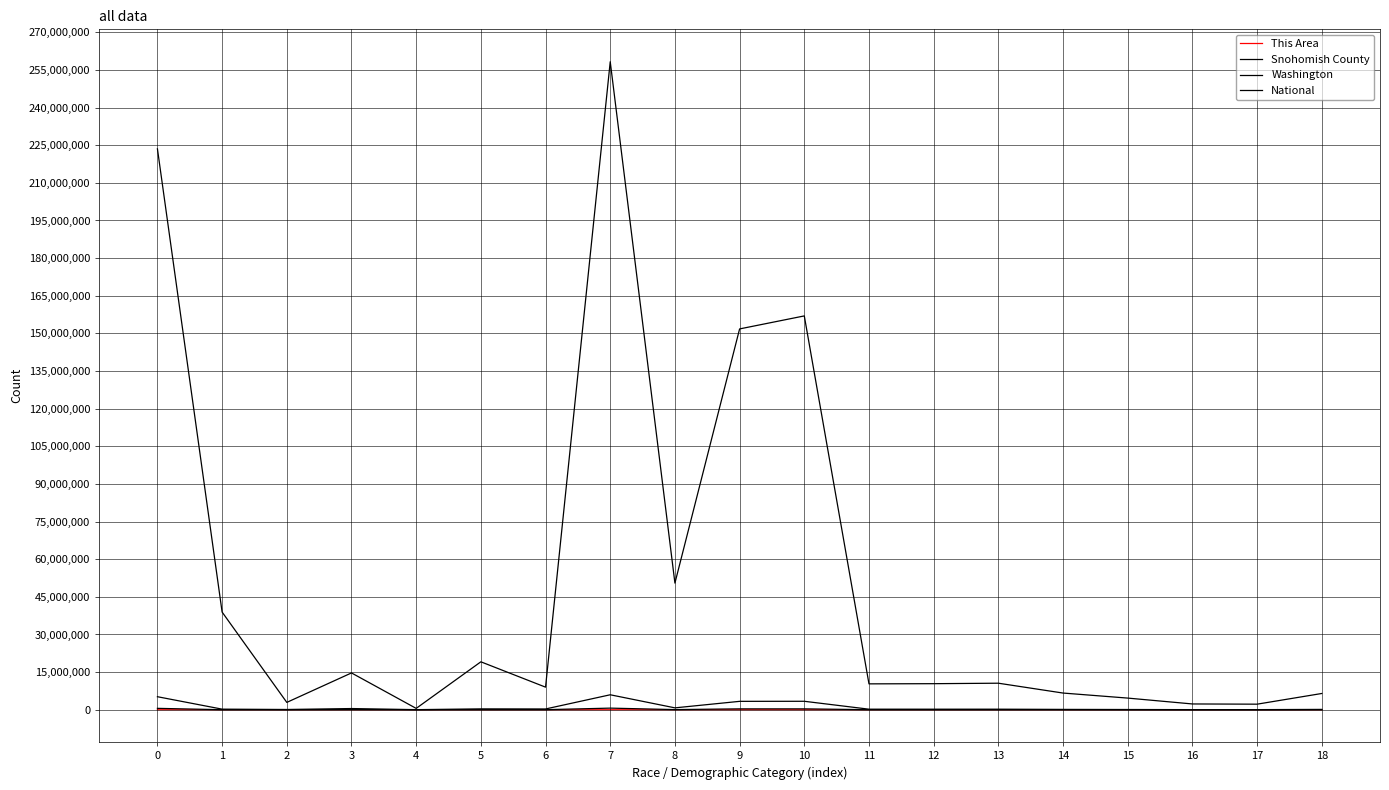

What is the value of the This Area point at the 12th from the left?

87